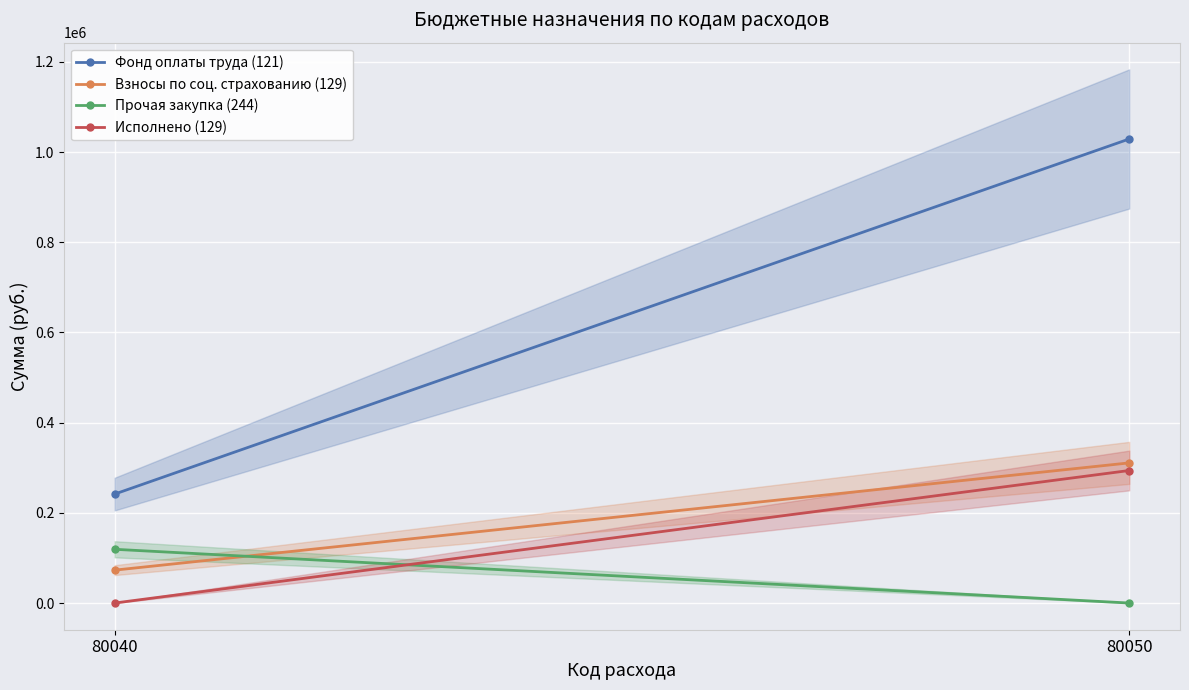

What are all the series names shown in the legend?

Фонд оплаты труда (121), Взносы по соц. страхованию (129), Прочая закупка (244), Исполнено (129)